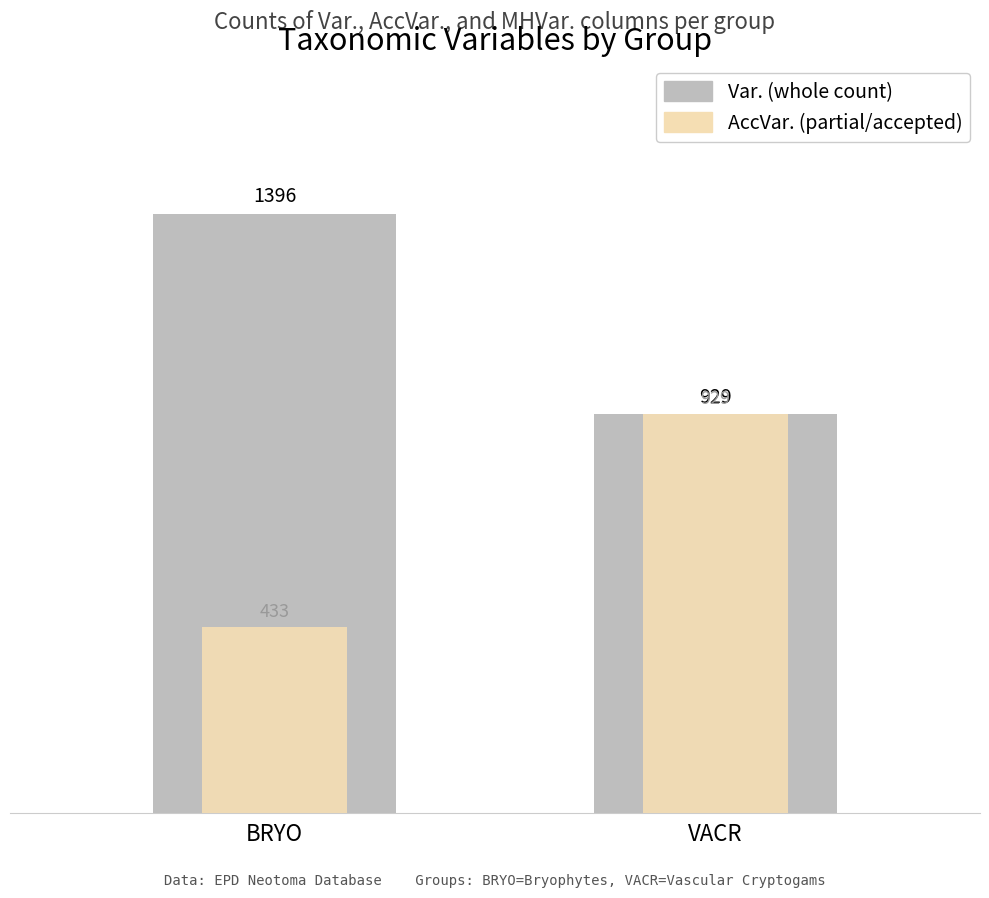

Which series has the widest spread of values?

AccVar. (partial)